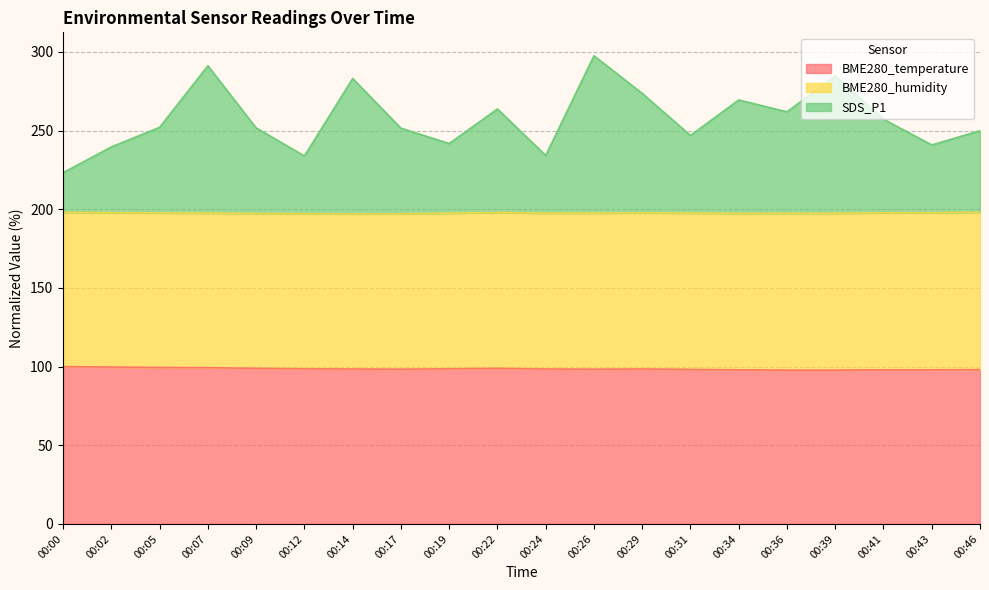

At how many categories does at least one series exceed 146?

20